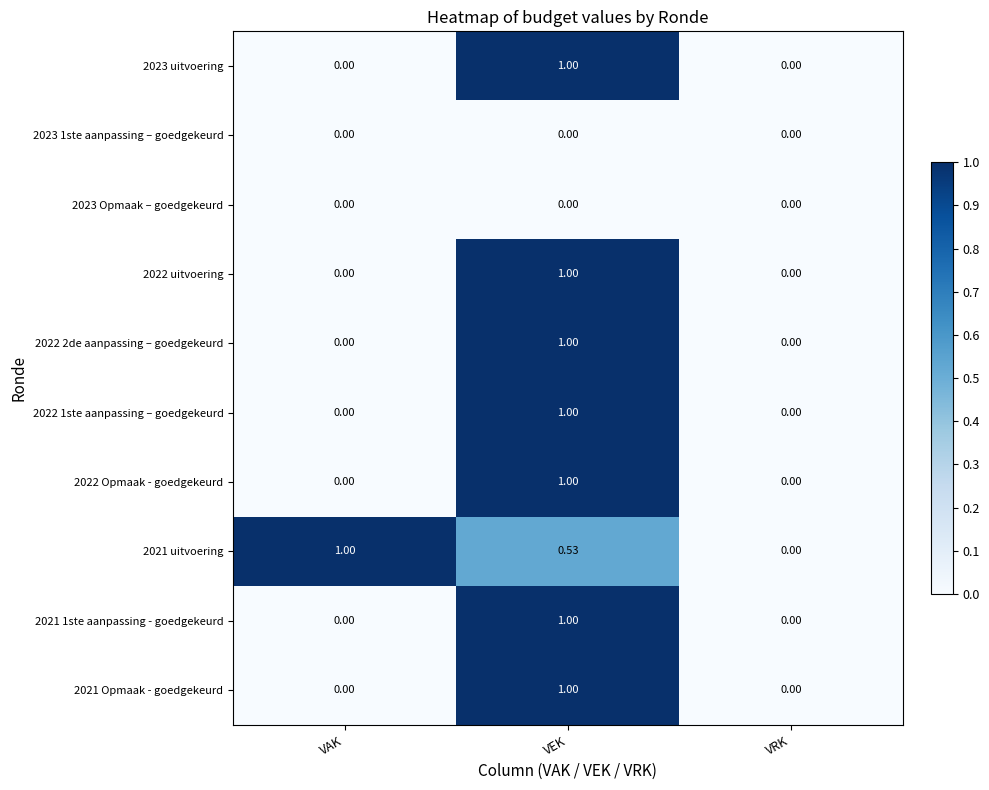

Rank the categories by 2021 uitvoering value from lowest to highest.

VRK, VEK, VAK